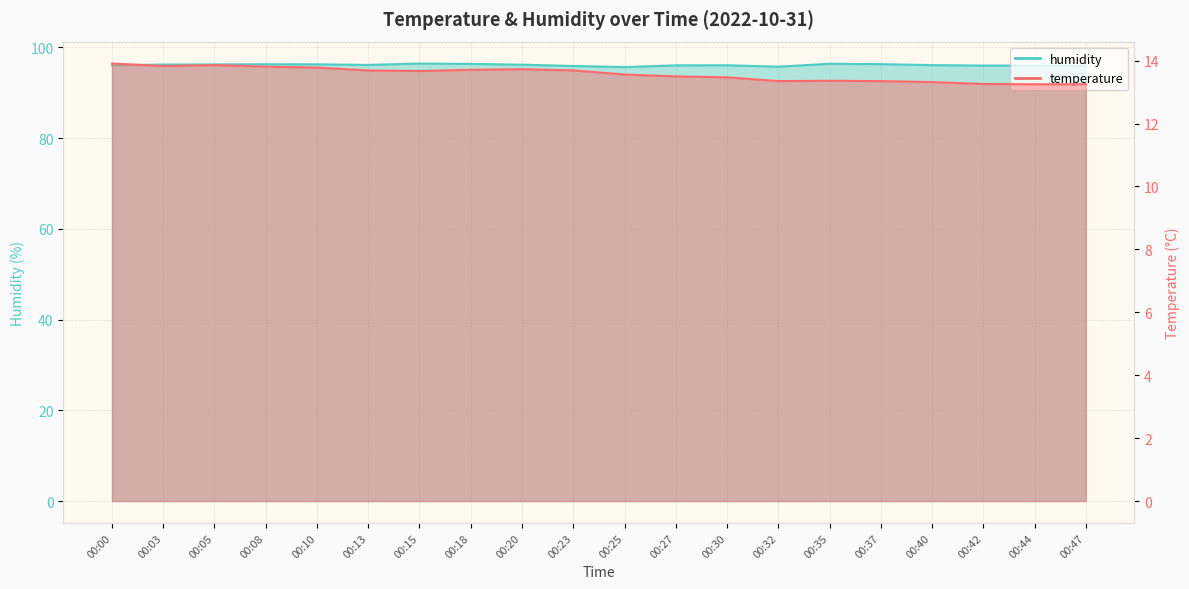

True or false: humidity and temperature cross at least once.

False